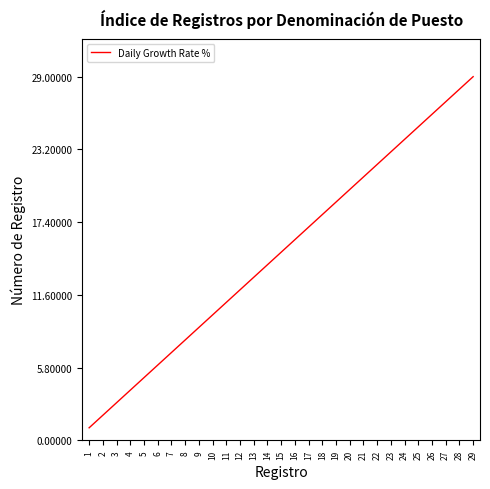

Reading left to right, what are all the values shown in this chart?

1	2	3	4	5	6	7	8	9	10	11	12	13	14	15	16	17	18	19	20	21	22	23	24	25	26	27	28	29